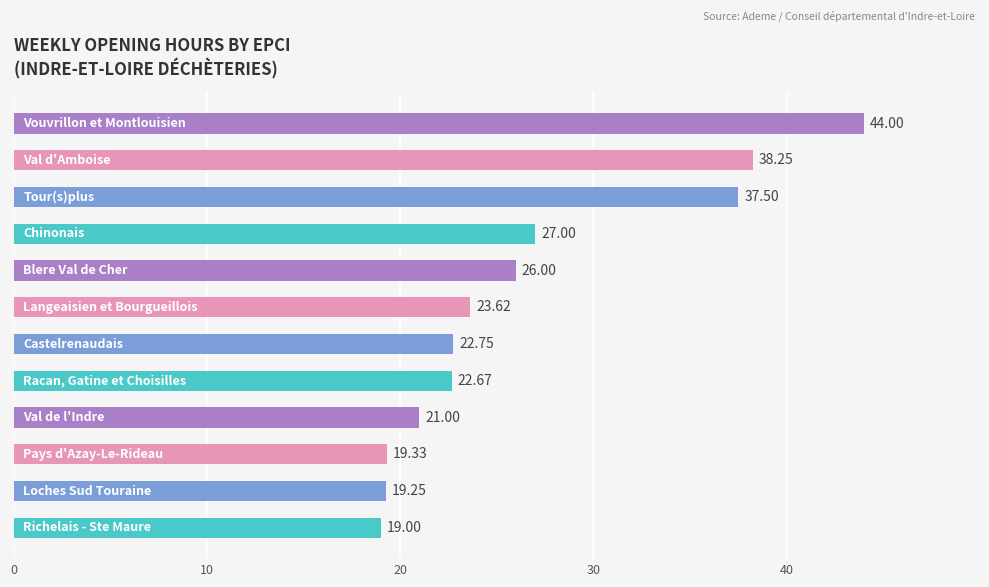

What is the average value?

26.7